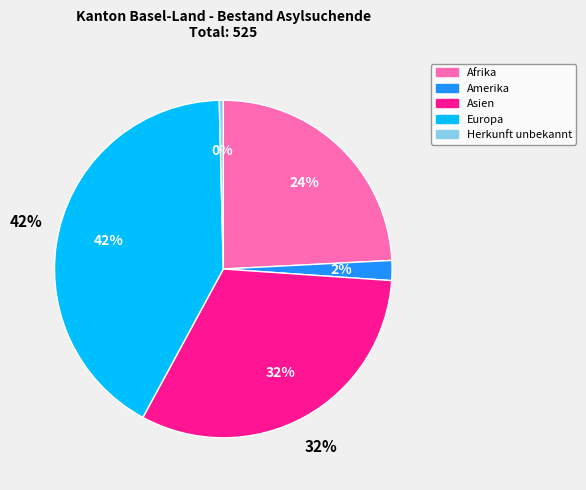

Is Ozeanien the majority of the pie?

No